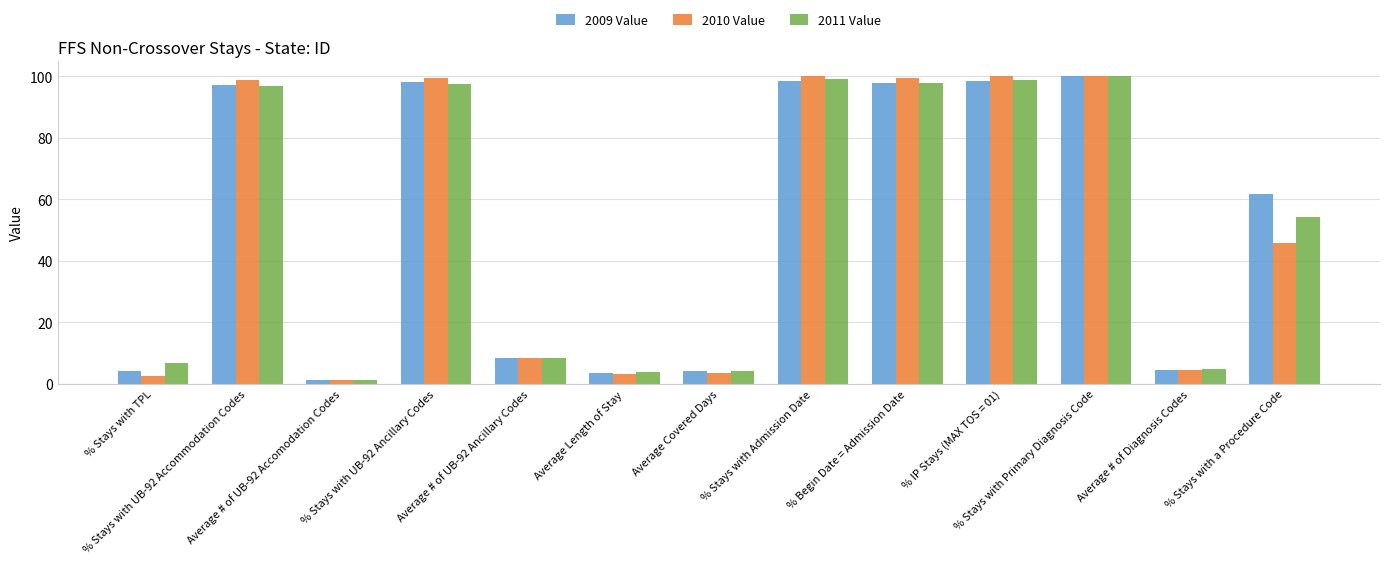

What is the label of the 11th bar from the left?

% Stays with Primary Diagnosis Code